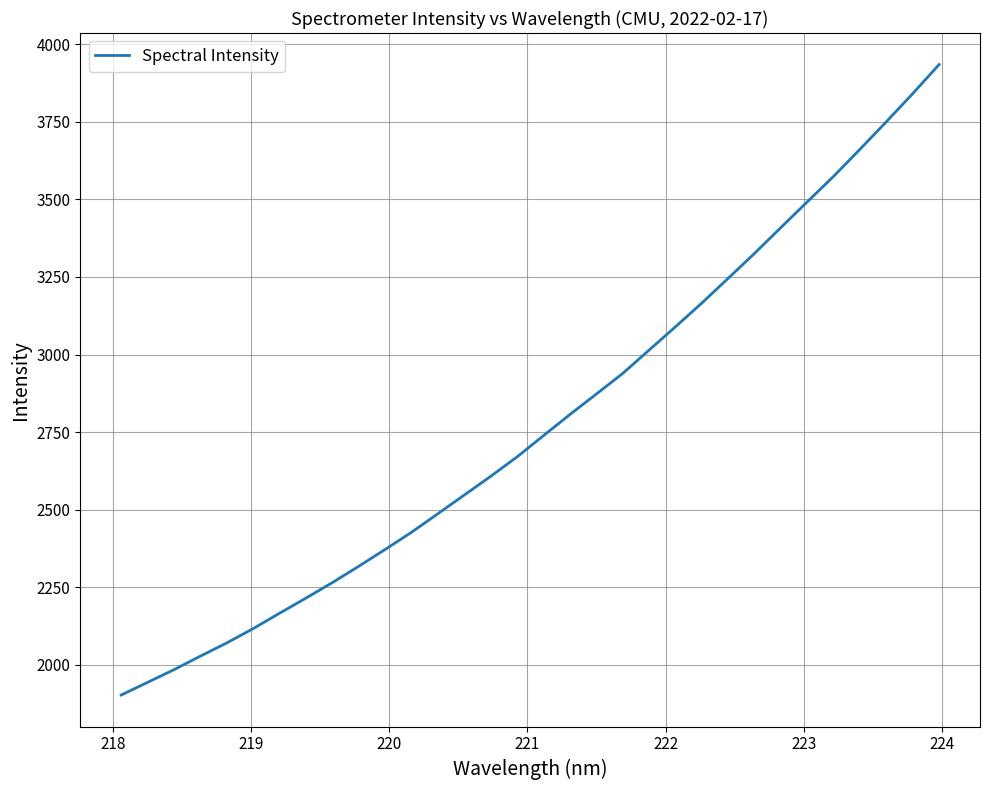

What is the maximum value shown in the chart?

3934.7